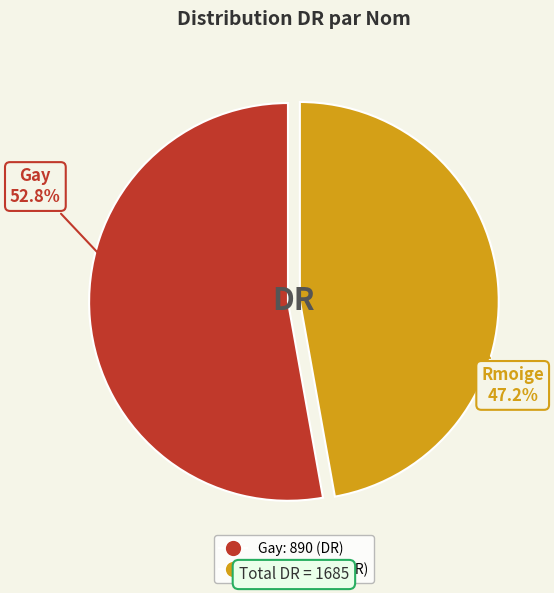

To the nearest percent, what is the combined percentage of Rmoige and Gay?

100%